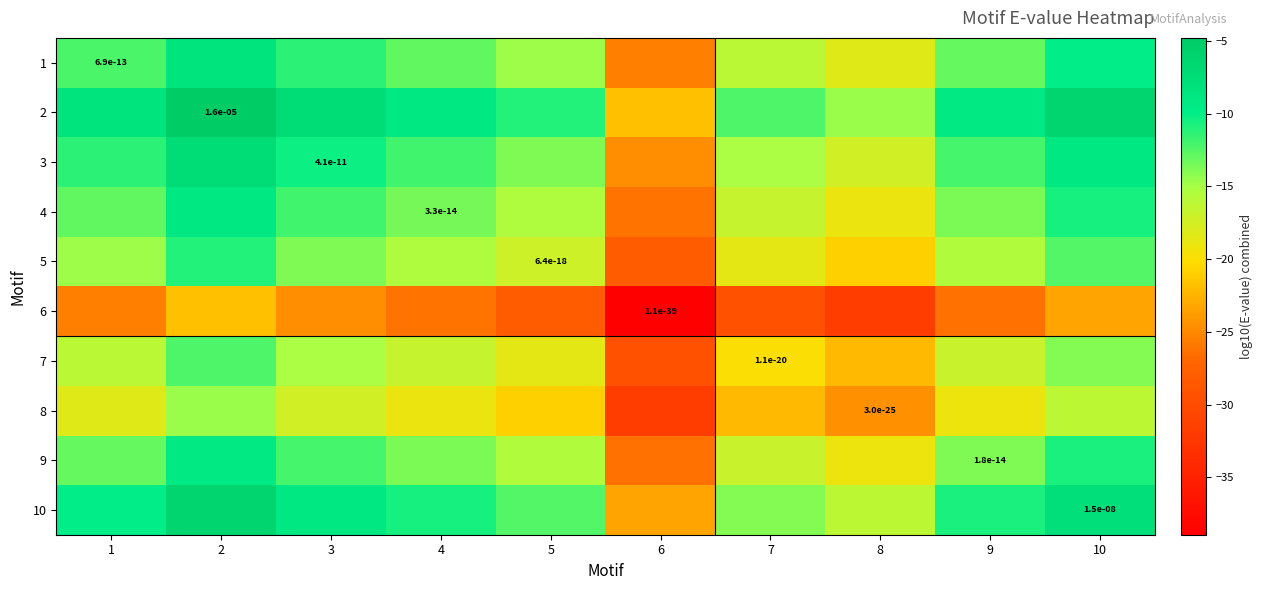

The 10 series shows -20.3 at 7. True or false?

False